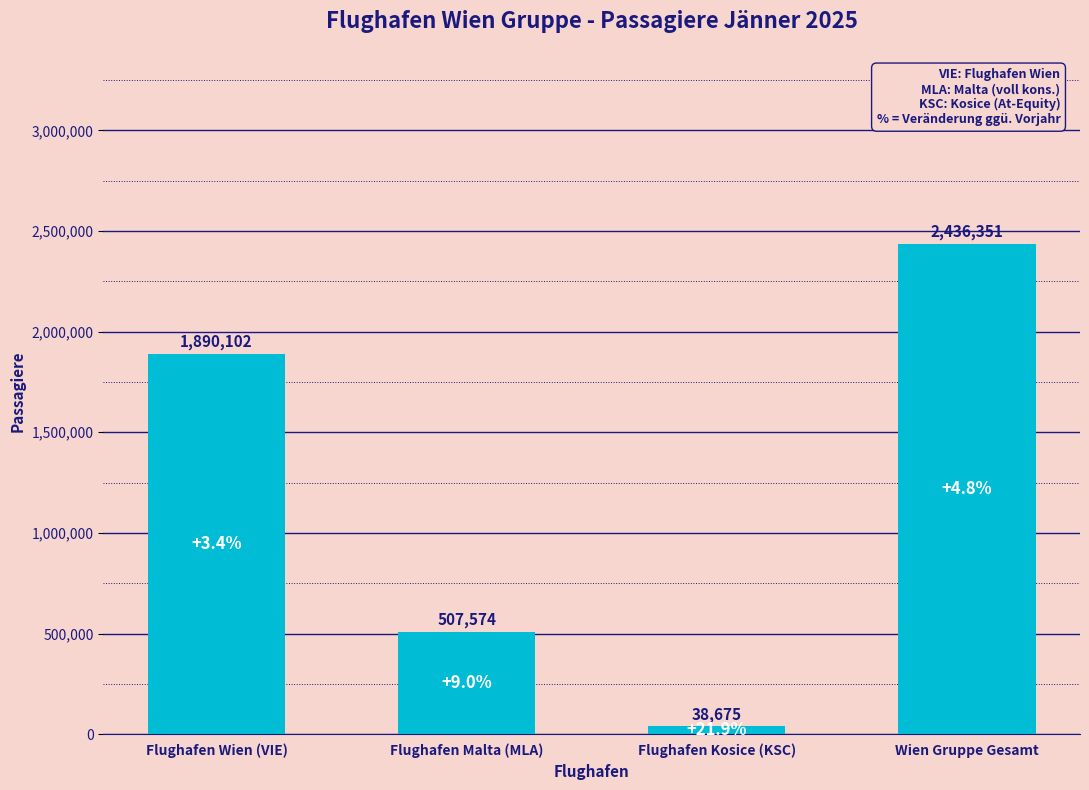

What is the smallest value displayed?

38675